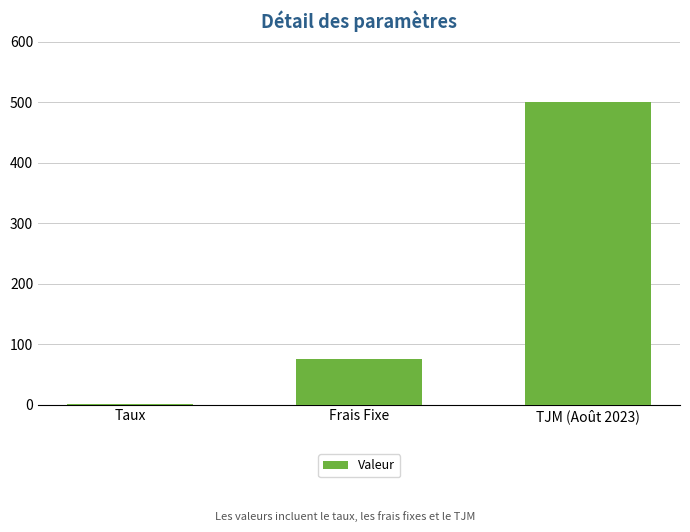

Where is the data nearest to the value 250?

Frais Fixe